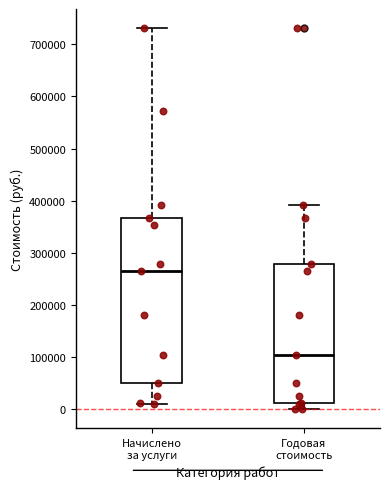

Which box has the lowest median line?

Годовая стоимость